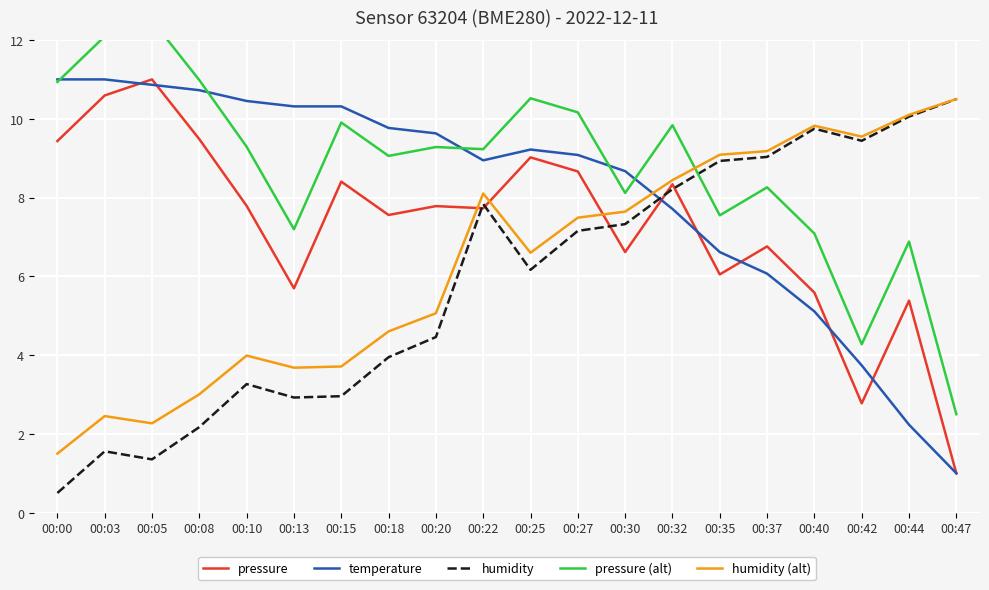

Which category has the highest value across all series?

00:05